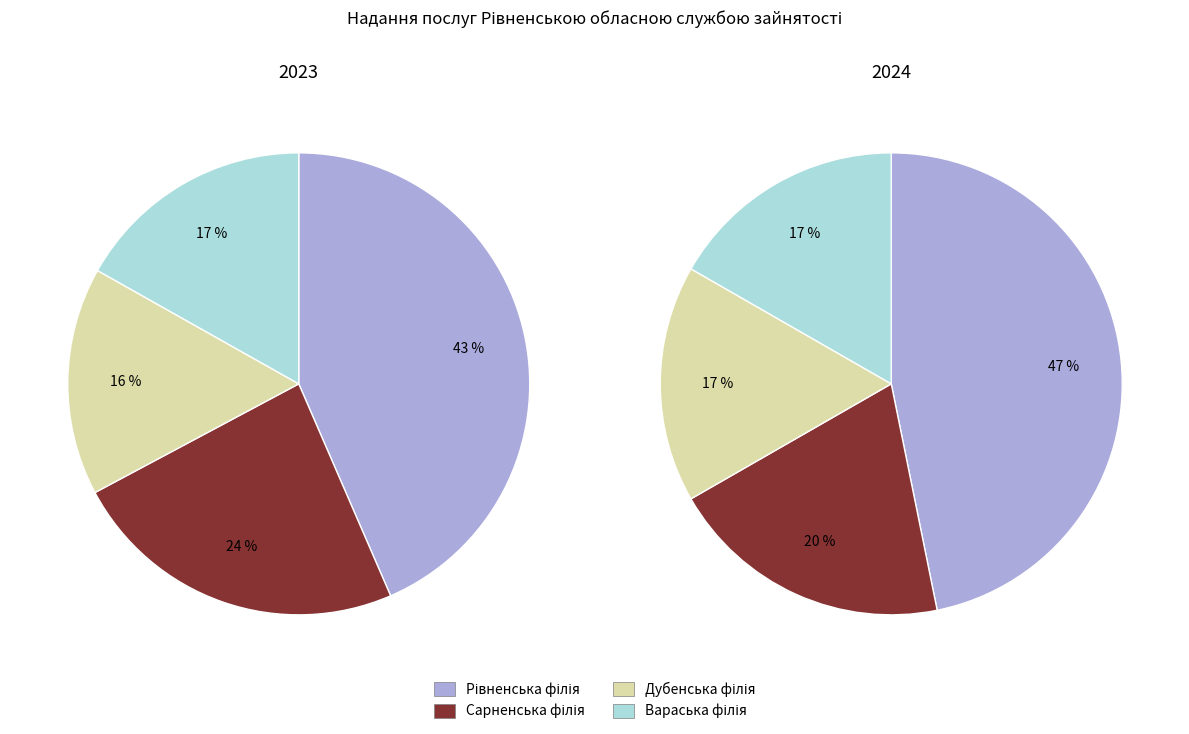

How many segments does this pie chart have?

4